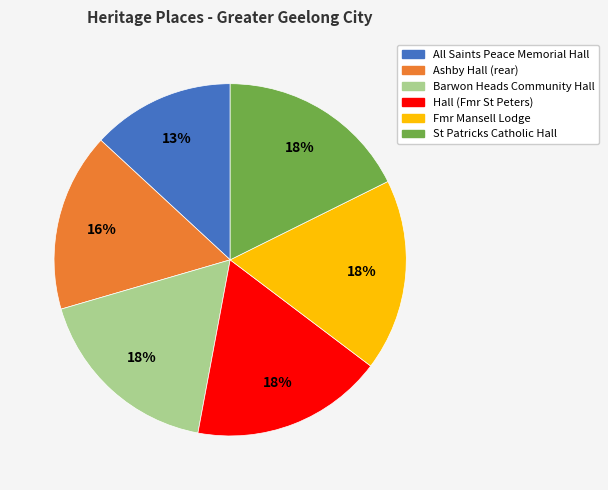

To the nearest percent, what percentage of the pie is Hall (Fmr St Peters)?

18%